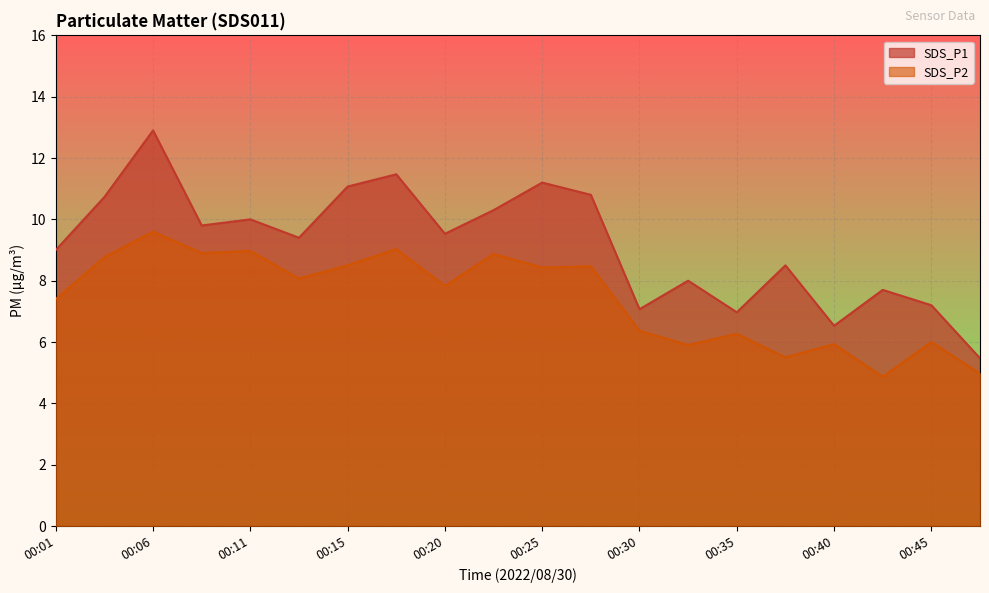

Read the SDS_P2 value at 00:23.

8.9